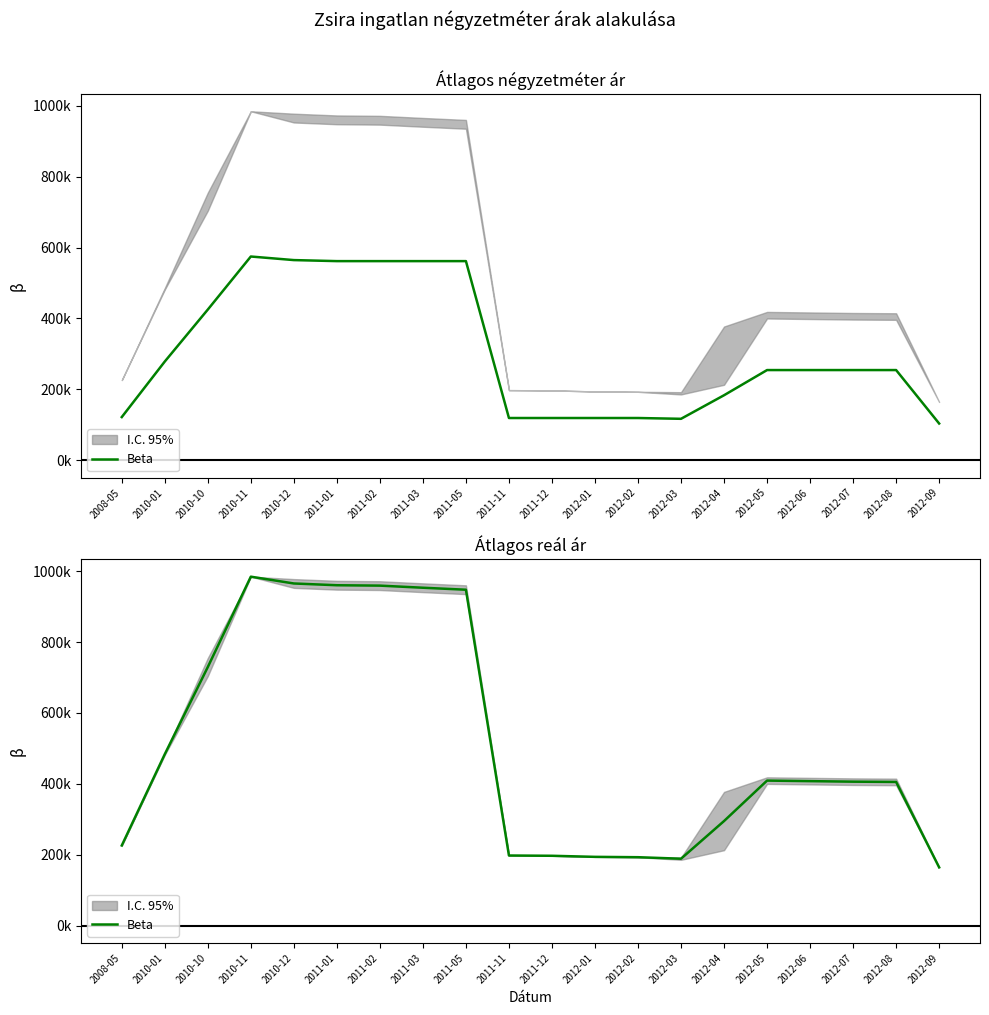

Reading left to right, what are all the values shown in this chart?

225974	483708	729641	984607	965405	960423	959334	953389	947783	197732	196971	193934	192943	188685	294979	409134	407610	406097	405345	164283